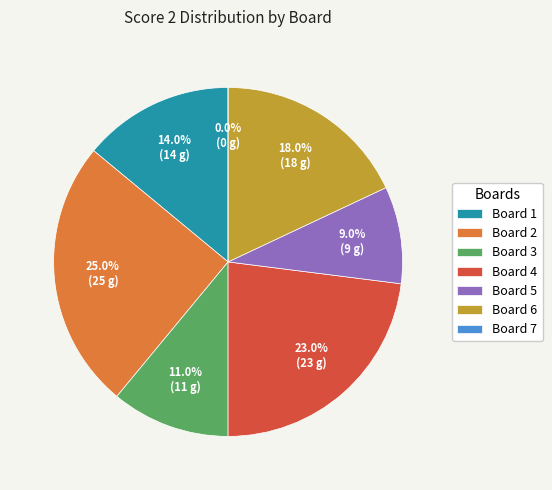

Approximately how many times larger is the value at Board 6 compared to Board 4?

0.8